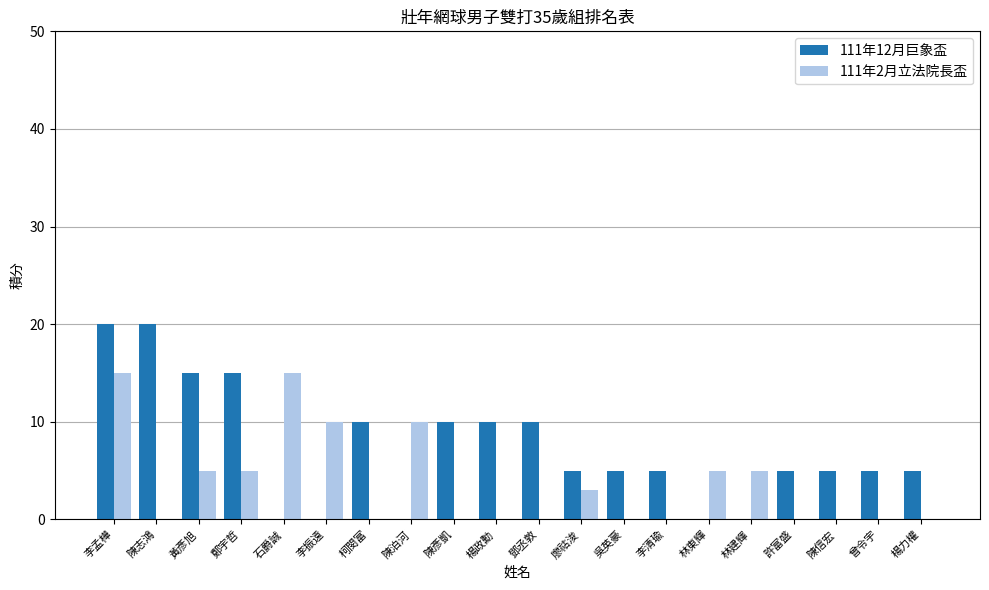

How many data points does each series have?

20